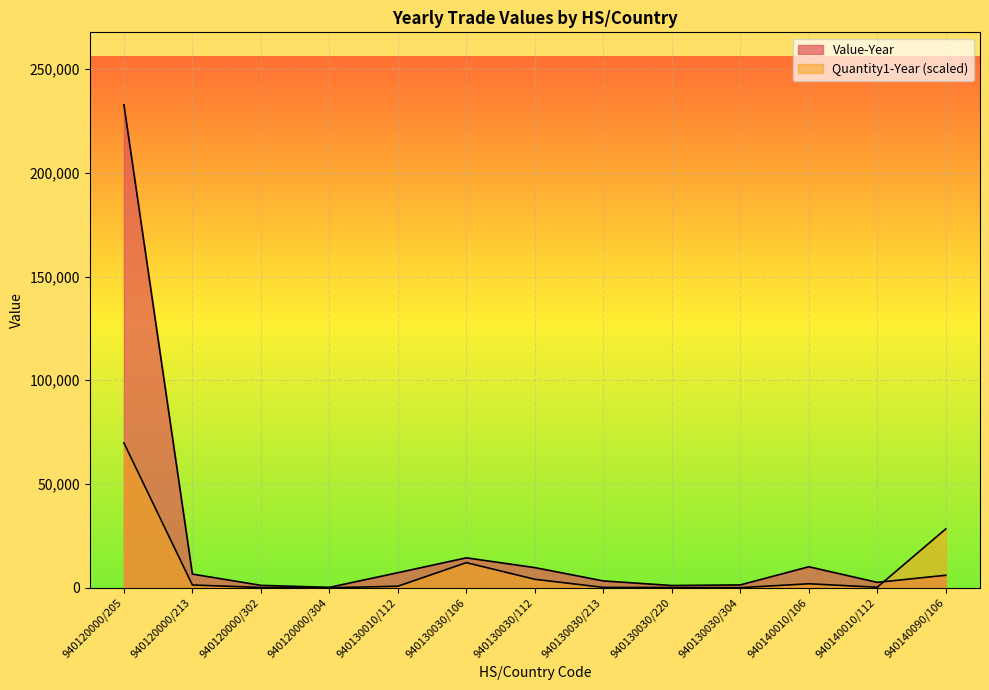

What is the sum of the Quantity1-Year values at 940130030/106 and 940130030/213?

12306.1